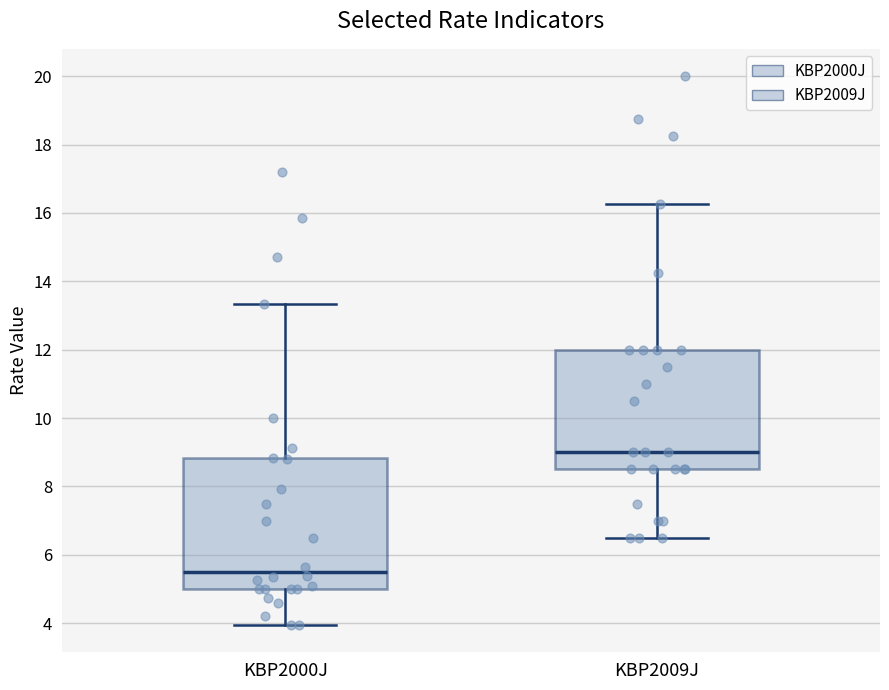

Where does the median line of the box for KBP2000J sit on the y-axis? The values are not printed on the chart, so give them approximately, as read against the axis.

5.6